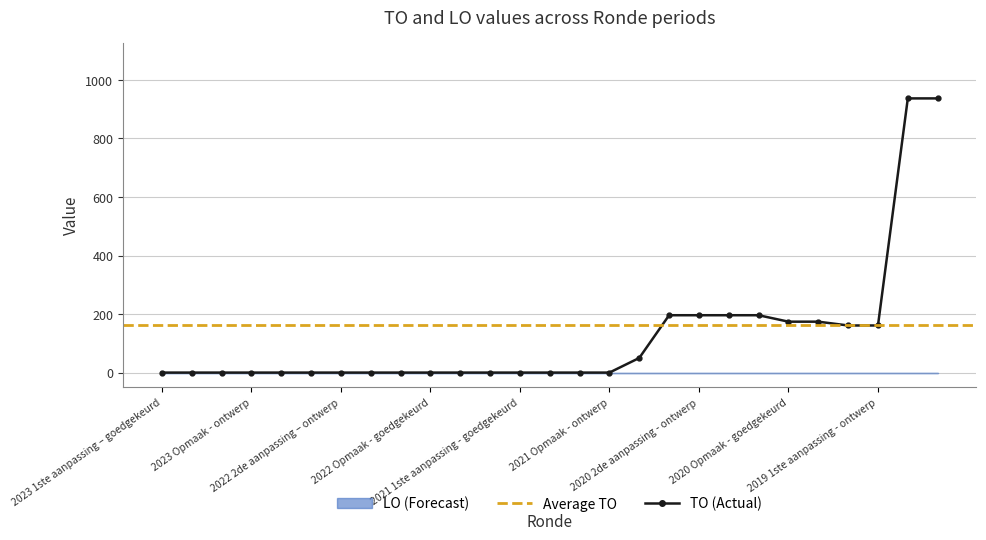

How many values exceed 0?

11